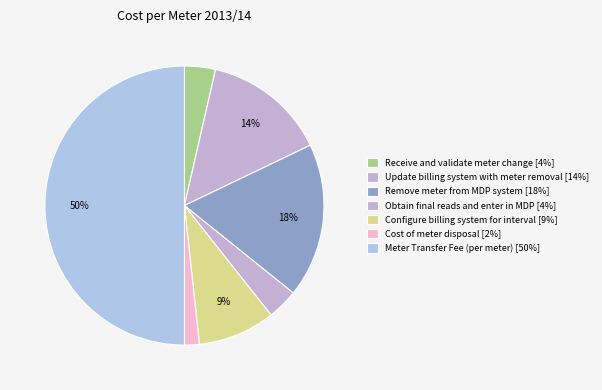

To the nearest percent, what is the difference between the largest and smallest slice percentages?

48%